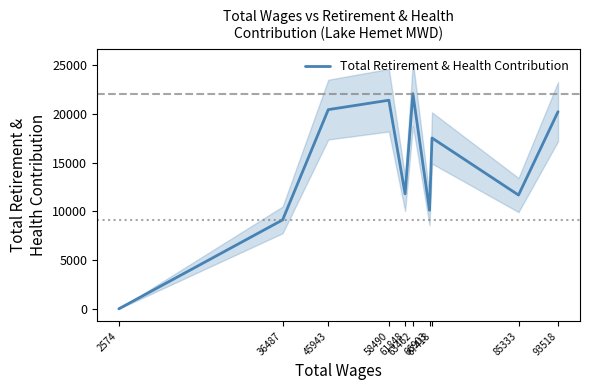

Which category has the highest value across all series?

63462